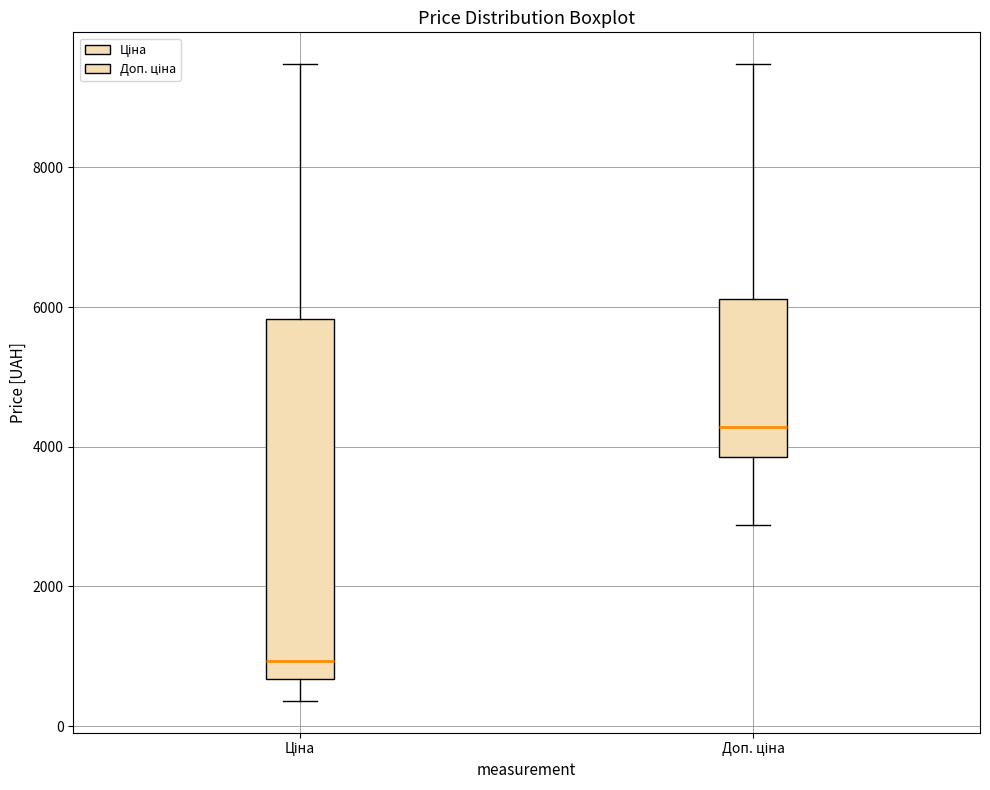

Which box's median line is the highest?

Доп. ціна